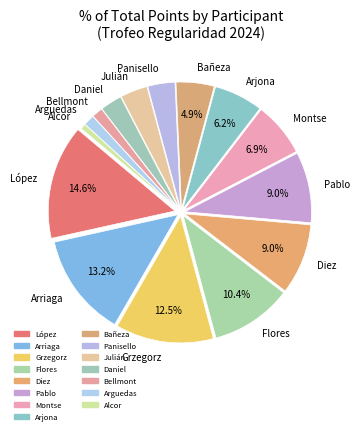

Count the number of slices in the pie.

15